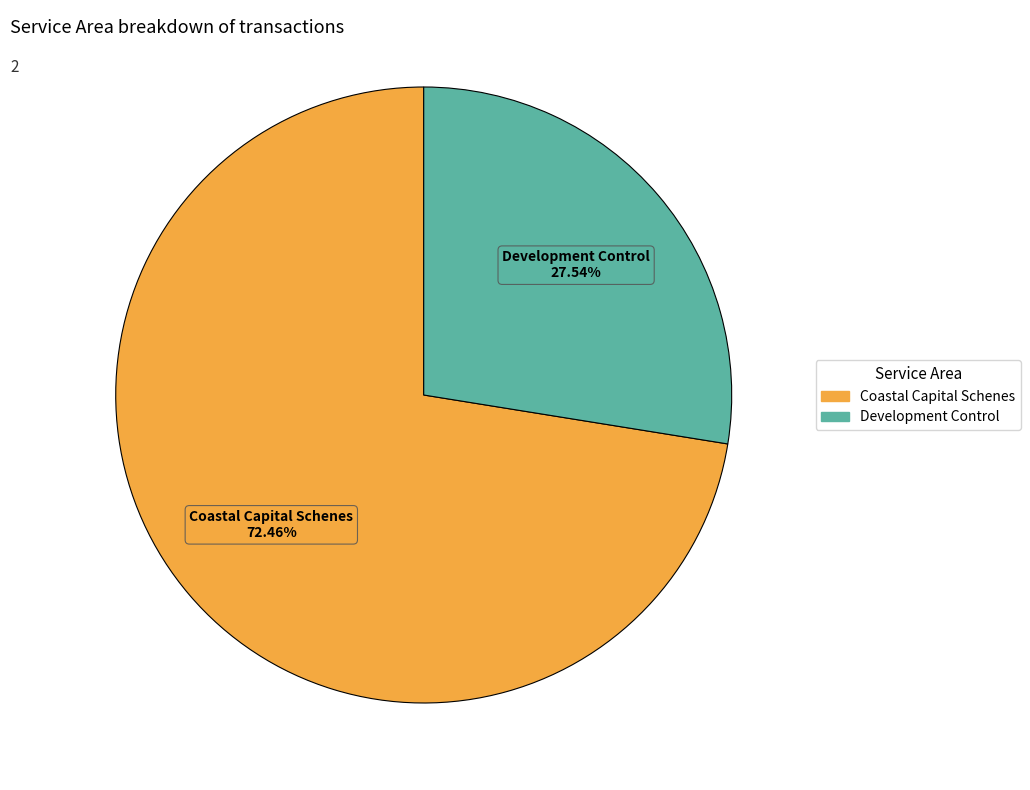

Does any single category account for the majority?

Yes